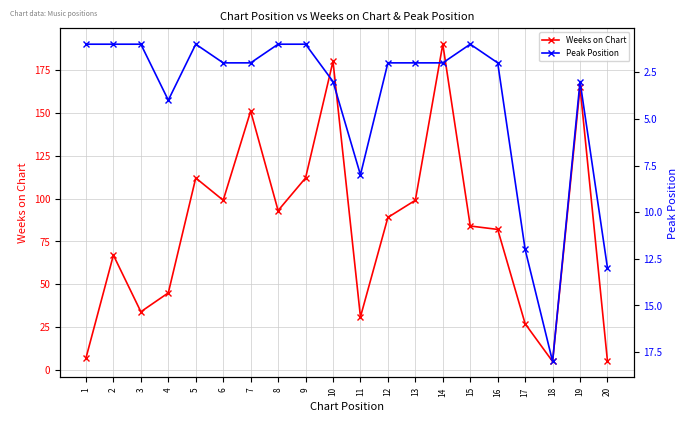

What is the lowest value of the Weeks on Chart series?

5